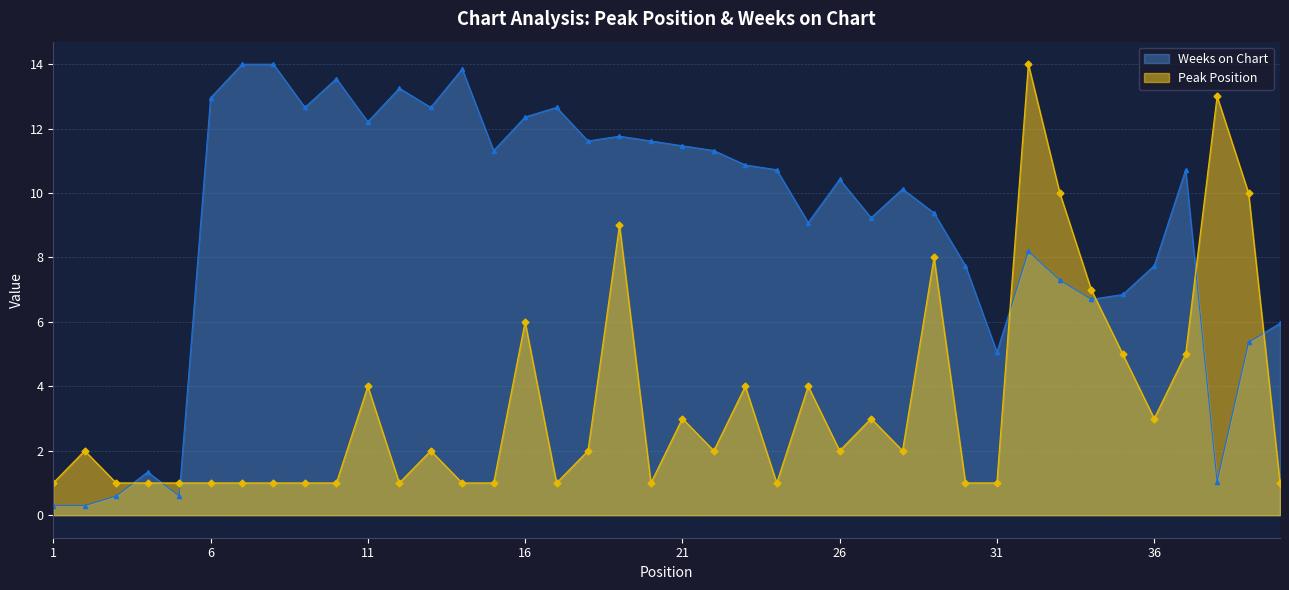

Is the value of Weeks on Chart at 27 greater than the value of Peak Position at 1?

Yes